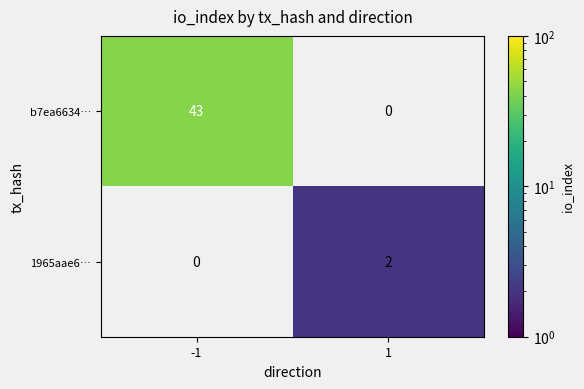

The 1965aae6… series shows 1 at 1. True or false?

False